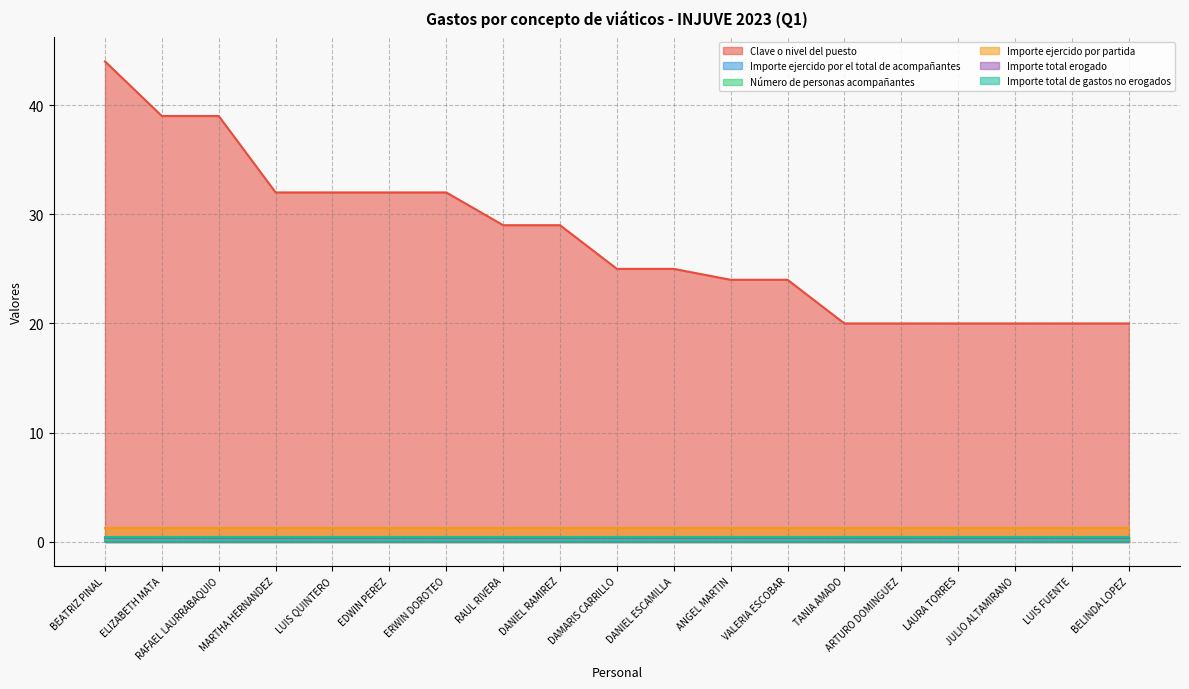

Is it true that Importe ejercido por el total de acompañantes equals 0 at LAURA VERONICA VILLEGAS TORRES?

True